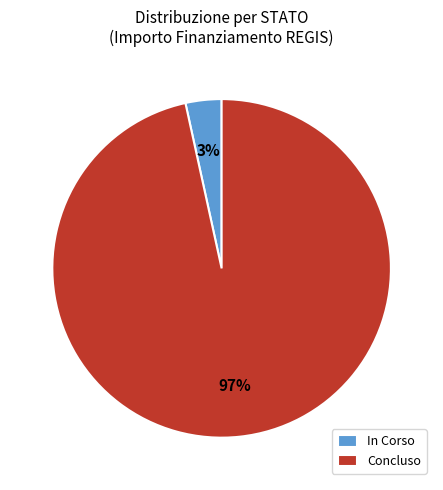

Which slice is the smallest?

In Corso